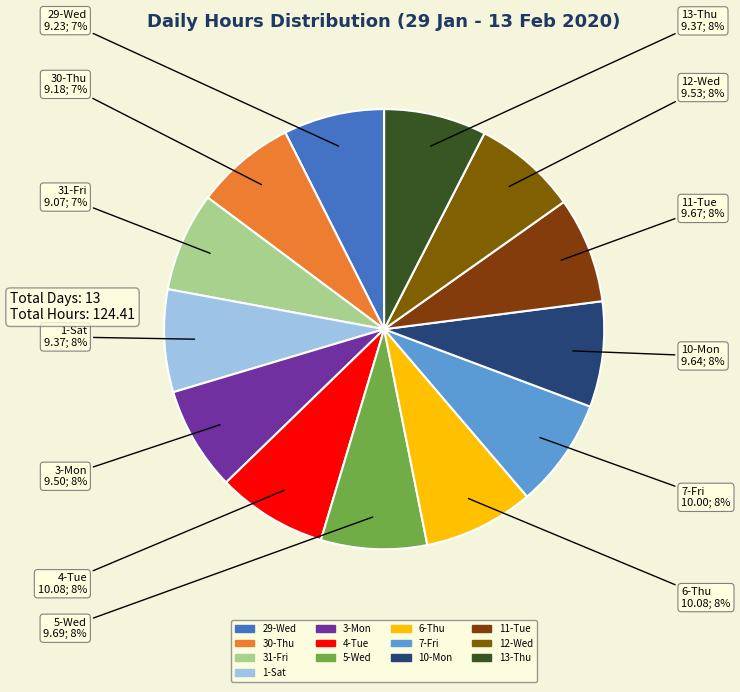

The 10-Mon slice represents 22% of the pie. True or false?

False